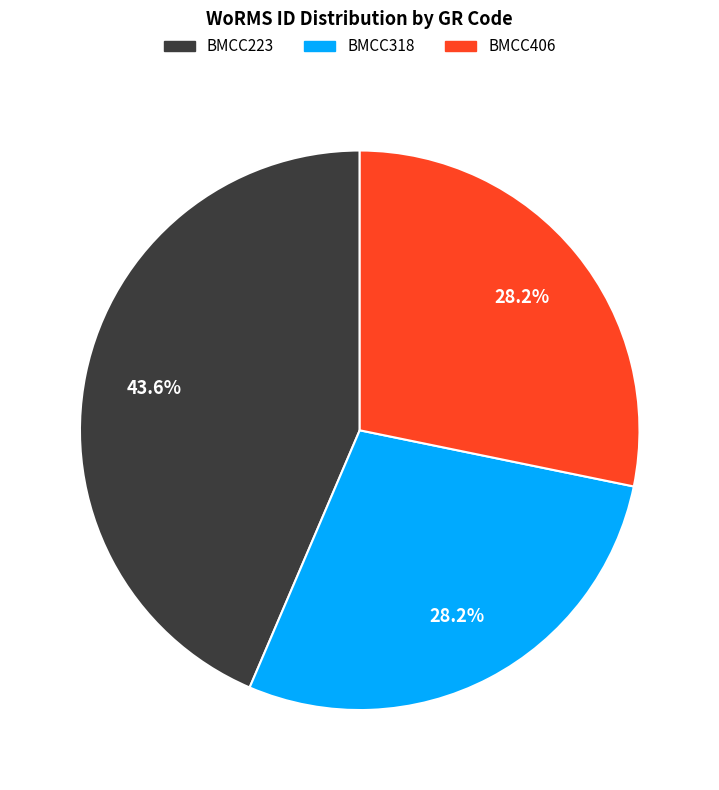

Does BMCC223 represent more than half of the total?

No